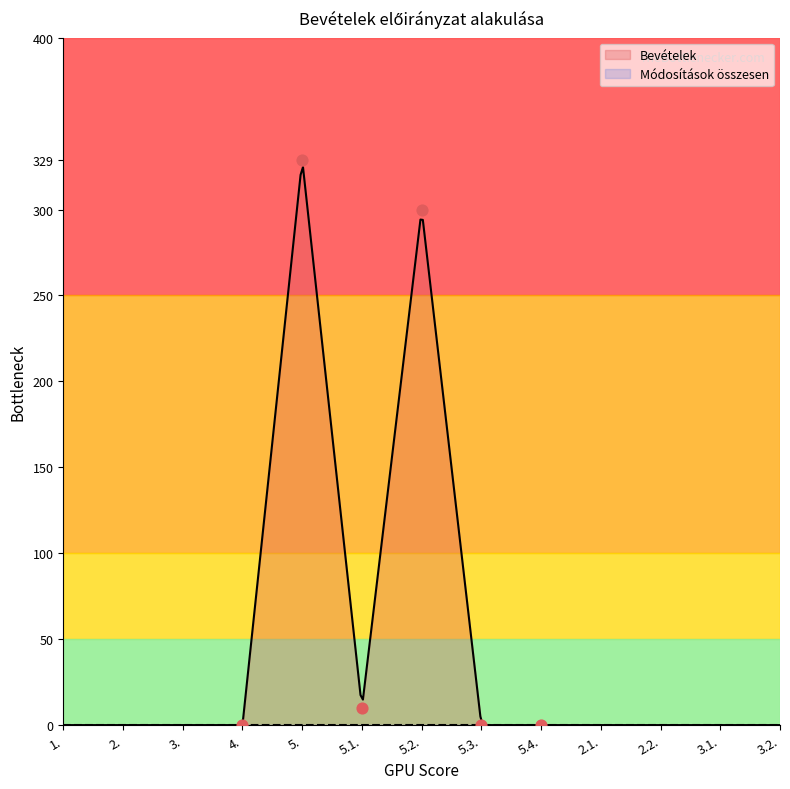

At how many categories does at least one series exceed 66?

2